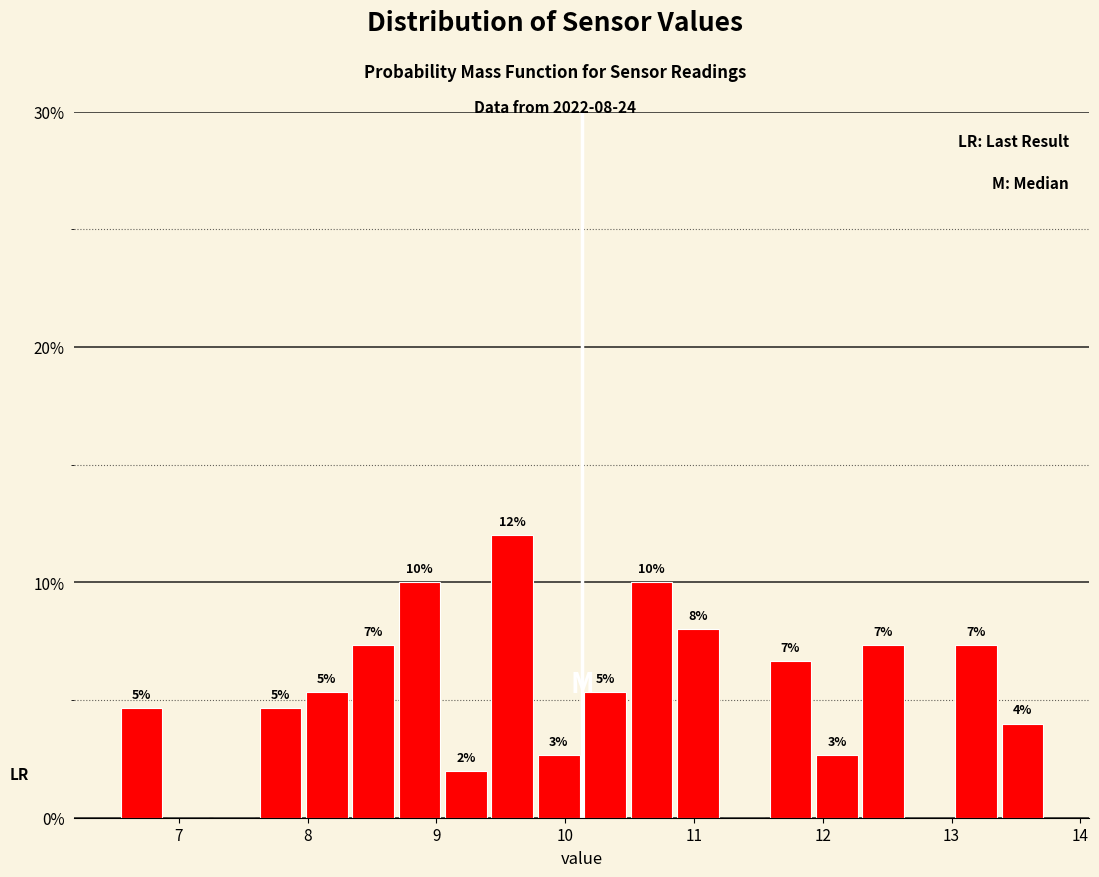

Around what value on the x-axis is the tallest bar? Give the approximate position of its centre, as read against the axis.

9.6